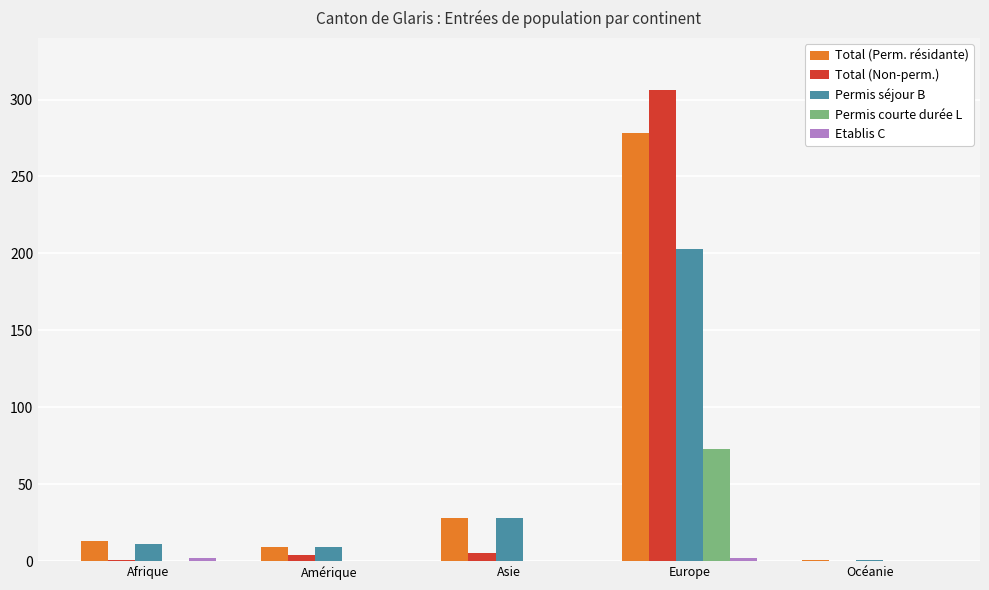

The value of Permis courte durée L at Europe is 73. True or false?

True